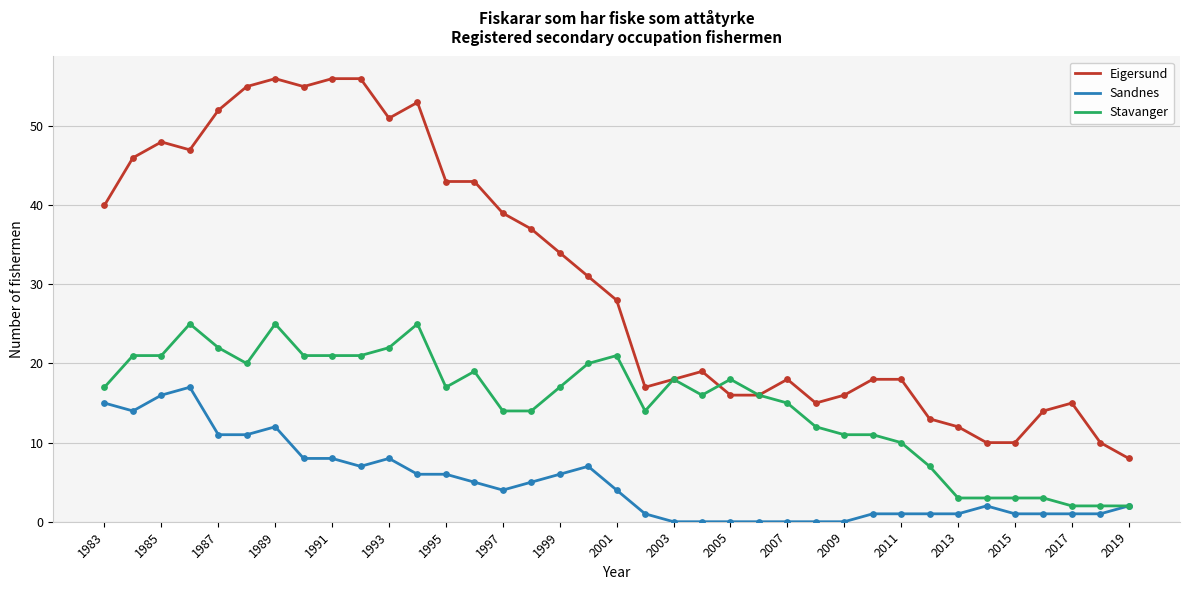

Which series has the largest range (max minus min)?

Eigersund